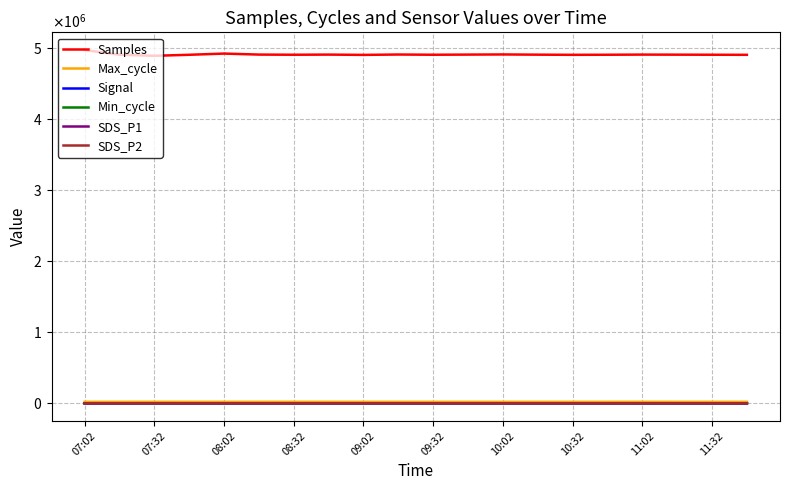

Does the chart have visible grid lines?

Yes